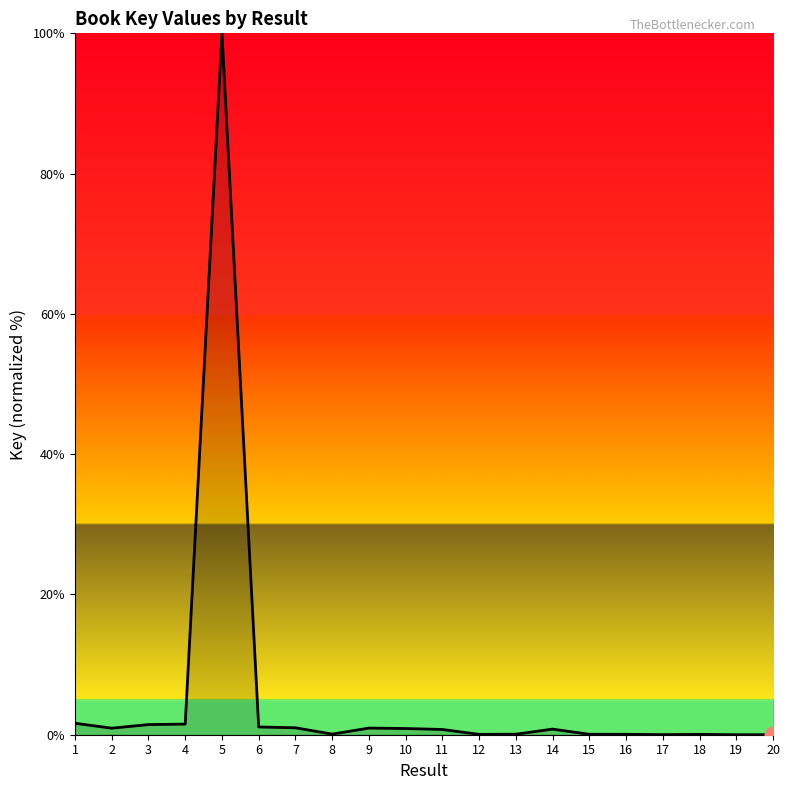

True or false: the data shows 0.0 at 18.

True